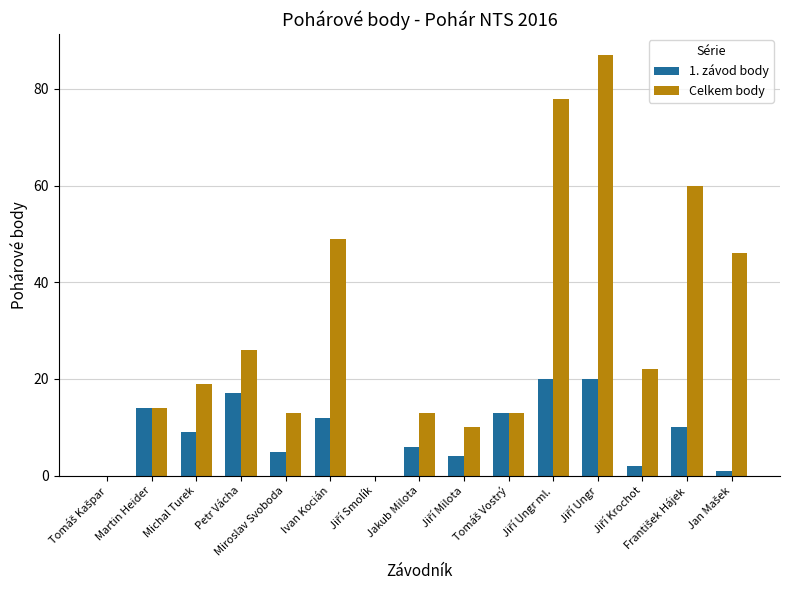

Which series has the largest total across all categories?

Celkem body